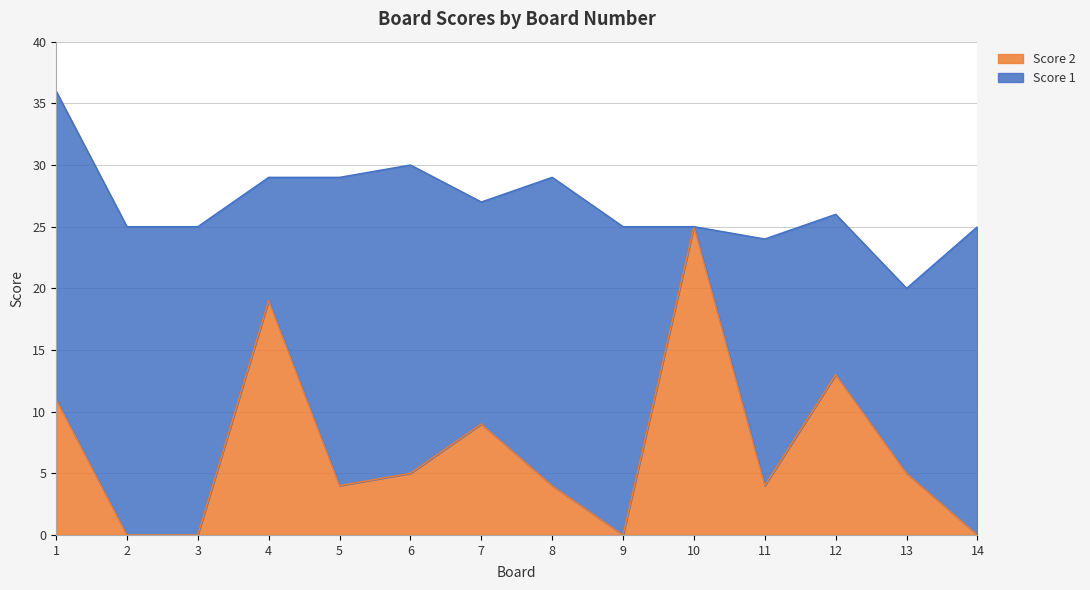

Rank the categories by value from lowest to highest.

2, 3, 9, 14, 5, 8, 11, 6, 13, 7, 1, 12, 4, 10